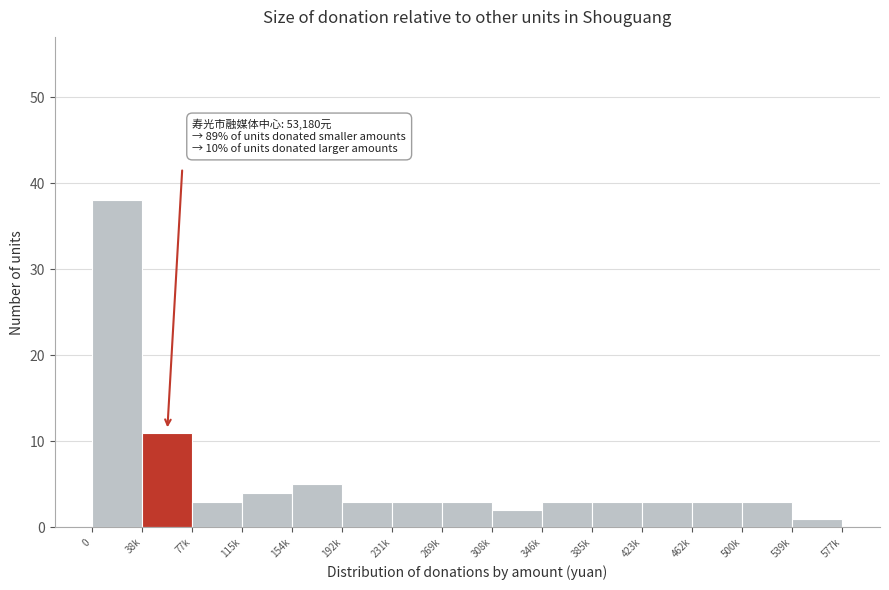

Reading left to right, what are all the values shown in this chart?

0=38	38k=11	77k=3	115k=4	154k=5	192k=3	231k=3	269k=3	308k=2	346k=3	385k=3	423k=3	462k=3	500k=3	539k=1